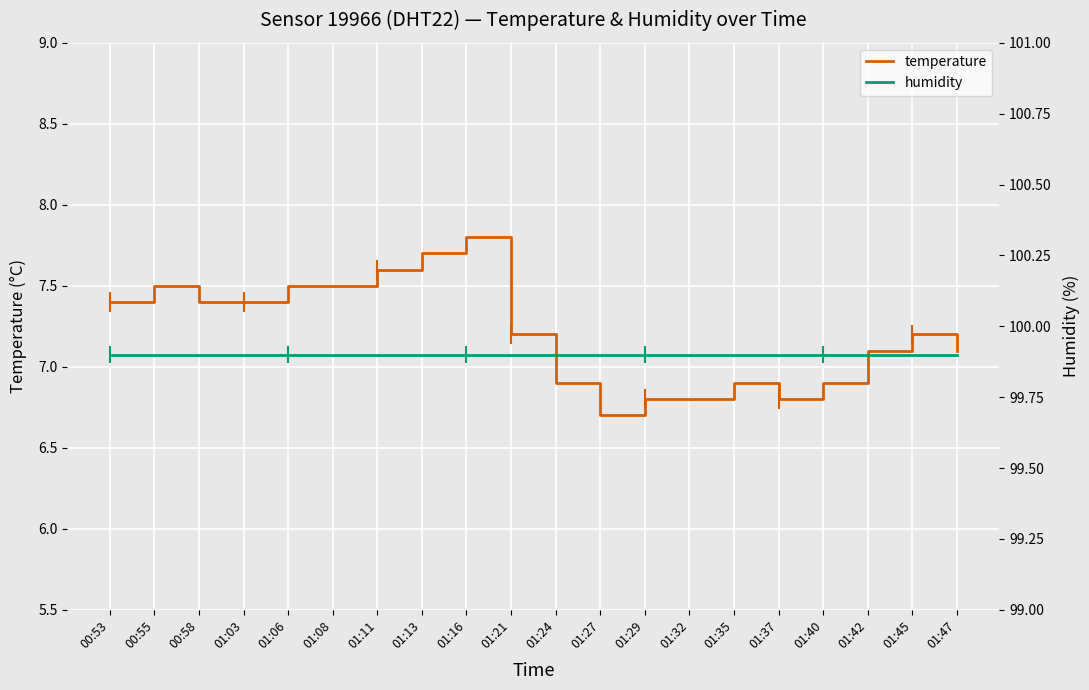

What is the average value of the temperature series?

7.2